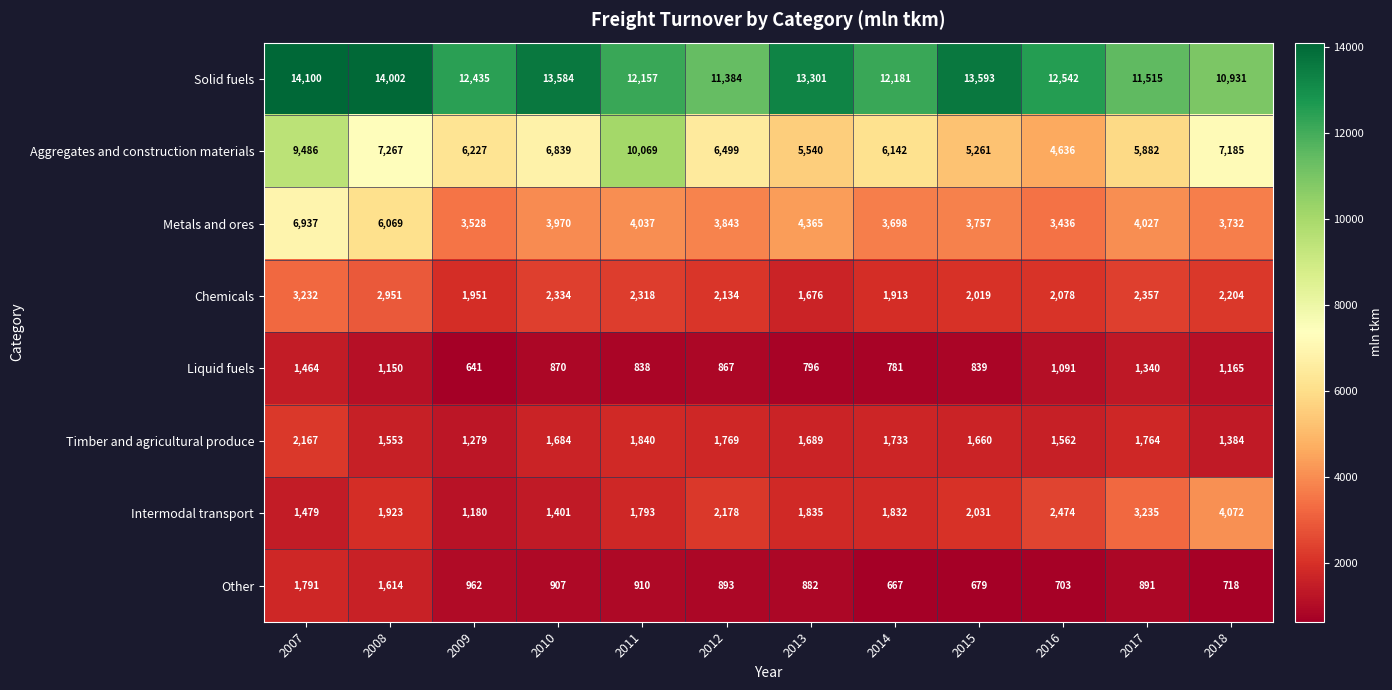

What is the sum of all Timber and agricultural produce values?

20084